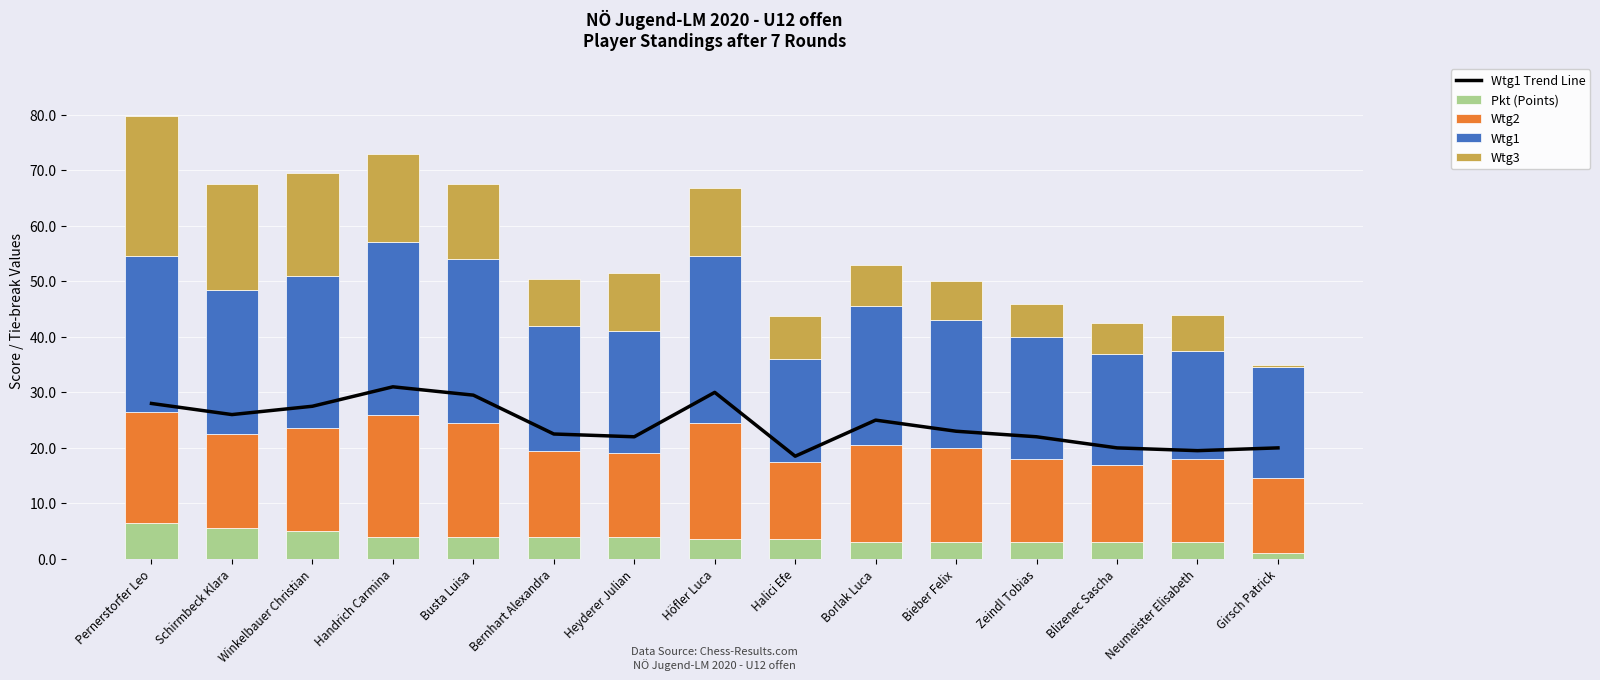

Reading left to right, transcribe all the data shown in this chart.

Wtg1 Trend Line: 28.0	26.0	27.5	31.0	29.5	22.5	22.0	30.0	18.5	25.0	23.0	22.0	20.0	19.5	20.0
Pkt (Points): 6.5	5.5	5.0	4.0	4.0	4.0	4.0	3.5	3.5	3.0	3.0	3.0	3.0	3.0	1.0
Wtg2: 20.0	17.0	18.5	22.0	20.5	15.5	15.0	21.0	14.0	17.5	17.0	15.0	14.0	15.0	13.5
Wtg1: 28.0	26.0	27.5	31.0	29.5	22.5	22.0	30.0	18.5	25.0	23.0	22.0	20.0	19.5	20.0
Wtg3: 25.2	19.0	18.5	16.0	13.5	8.5	10.5	12.2	7.8	7.5	7.0	6.0	5.5	6.5	0.5